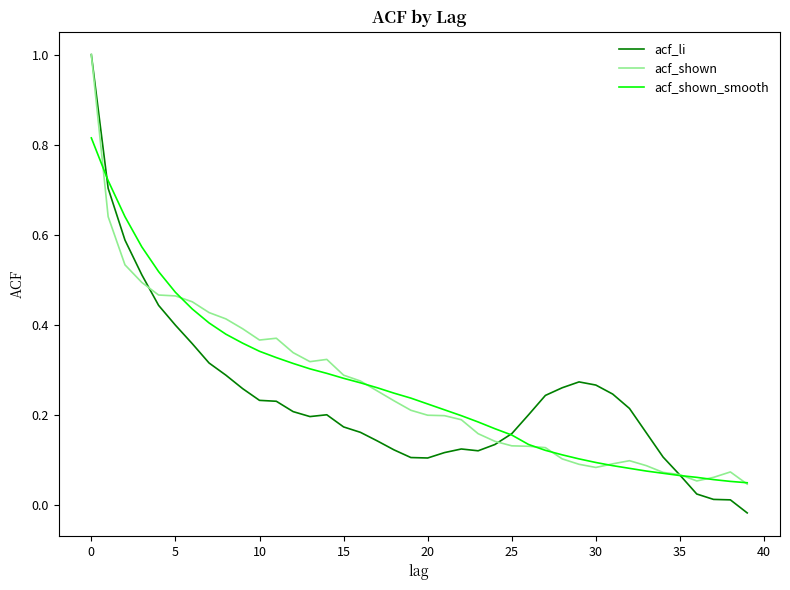

Which series has the largest range (max minus min)?

acf_li